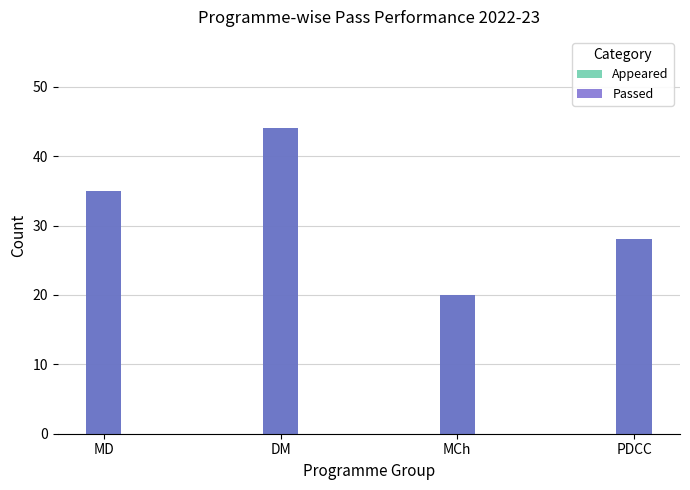

The value of Appeared at DM is 44. True or false?

True